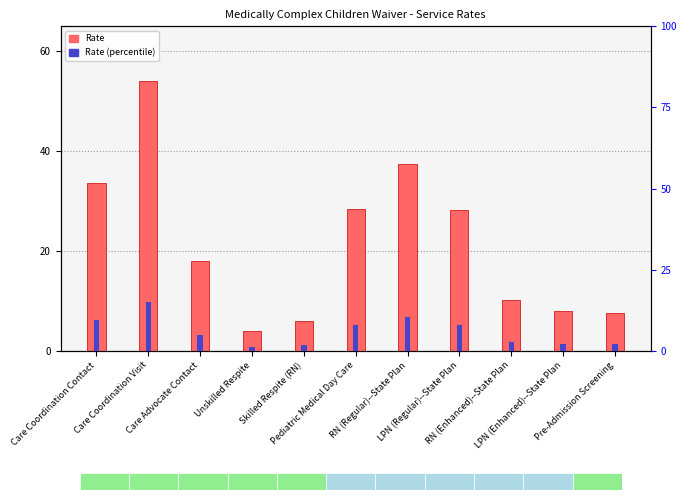

Which series has the largest total across all categories?

Rate